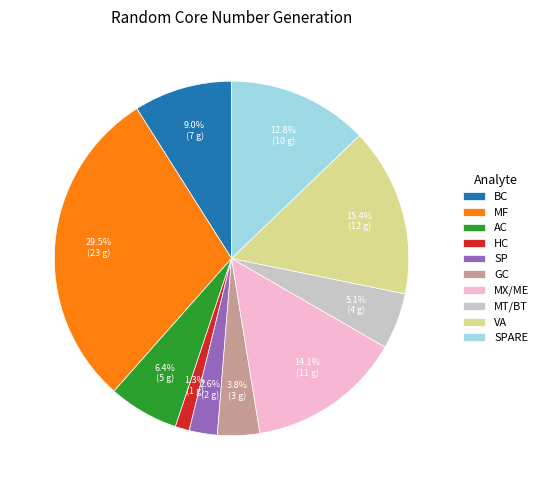

To the nearest percent, what is the combined percentage of GC and BC?

13%